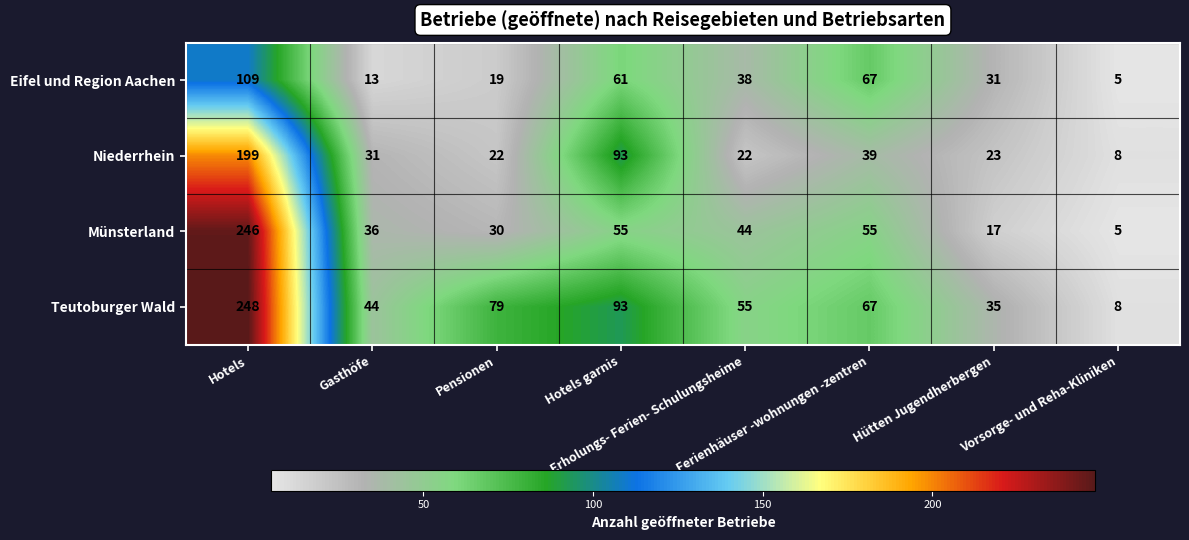

What is the lowest value of the Teutoburger Wald series?

8